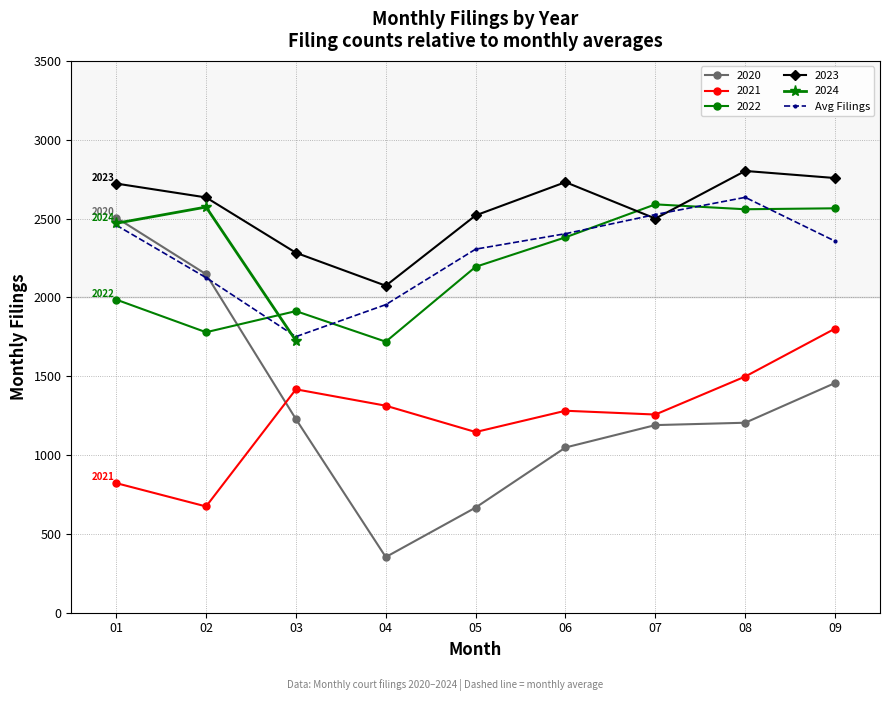

Between 06 and 08, which is larger?

08